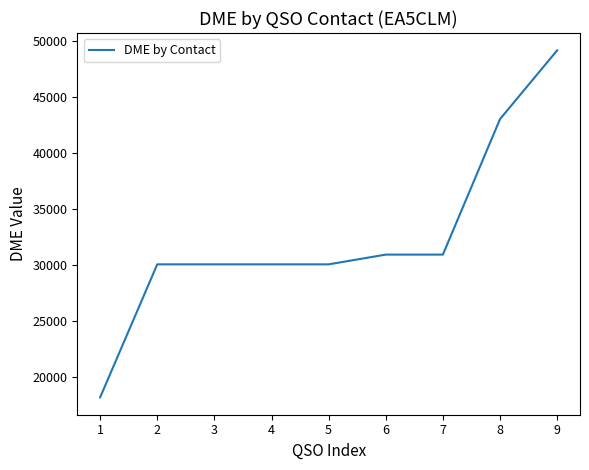

What is the approximate value at 7, to the nearest 100?

30900